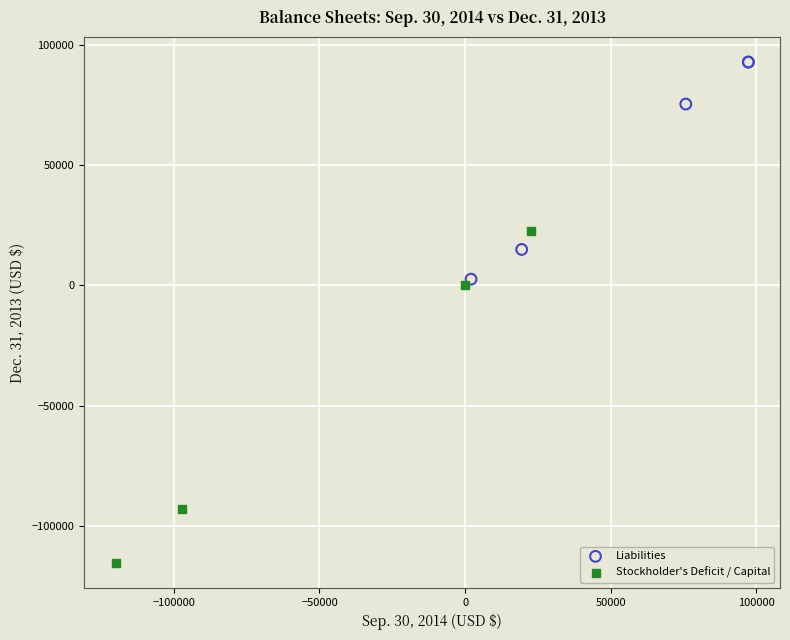

Which series has the largest Y range (max minus min)?

Stockholder's Deficit / Capital